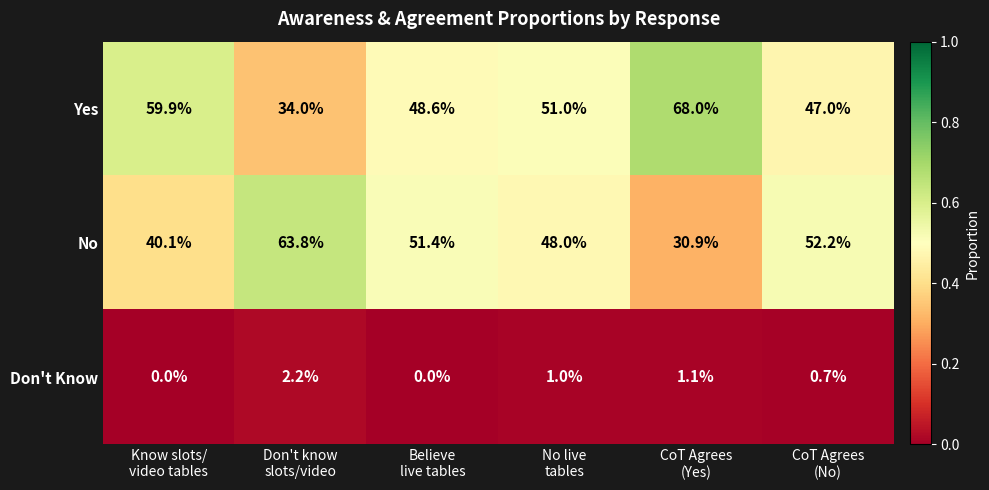

Reading right to left, transcribe all the data shown in this chart.

Yes: 47.0	68.0	51.0	48.6	34.0	59.9
No: 52.2	30.9	48.0	51.4	63.8	40.1
Don't Know: 0.7	1.1	1.0	0.0	2.2	0.0